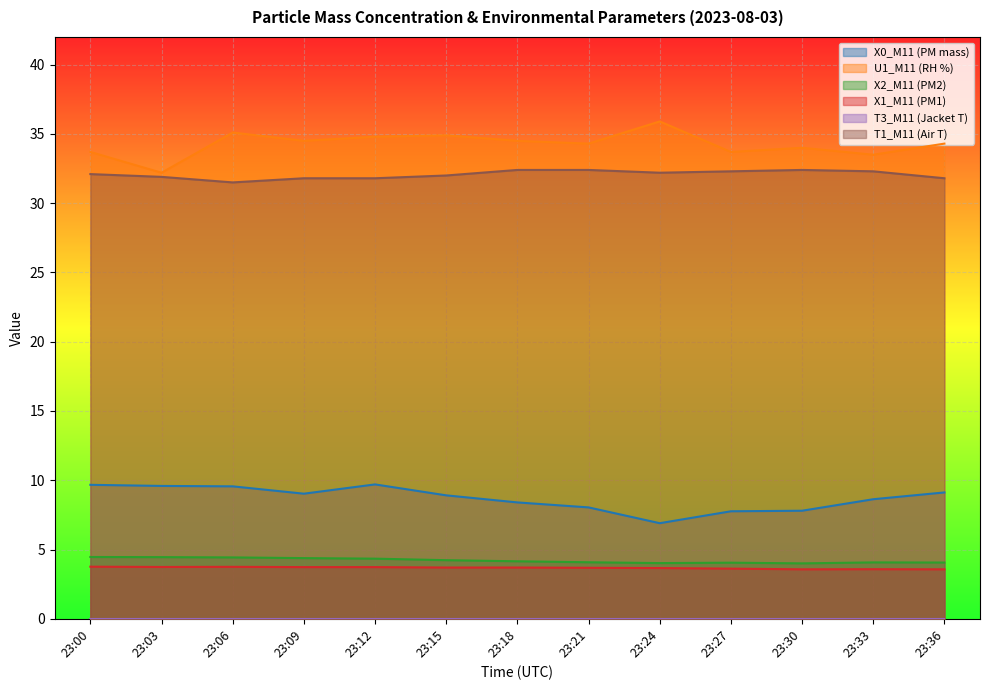

True or false: X0_M11 (PM mass) has a value of 8.9 at 23:15.

True